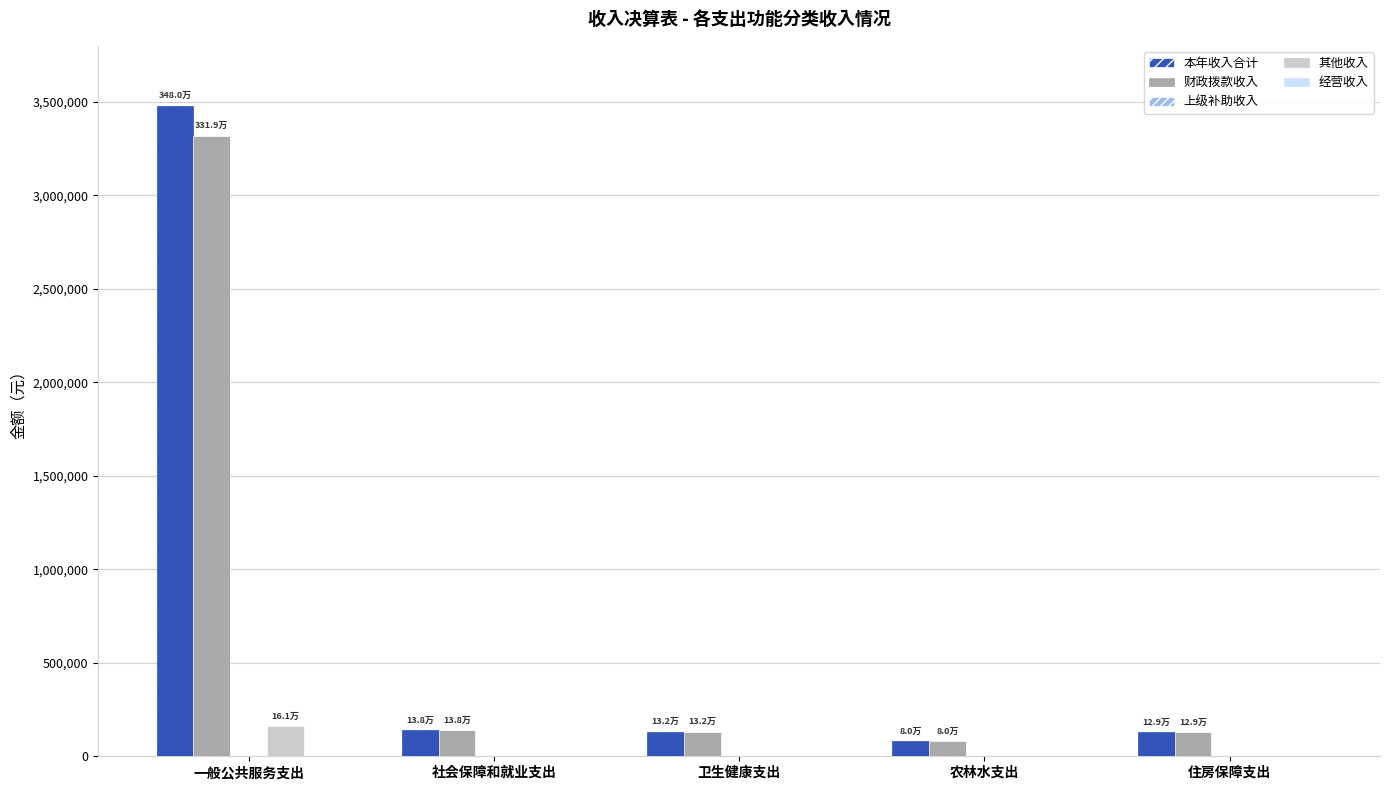

True or false: 本年收入合计 has a value of 1008879.2 at 一般公共服务支出.

False